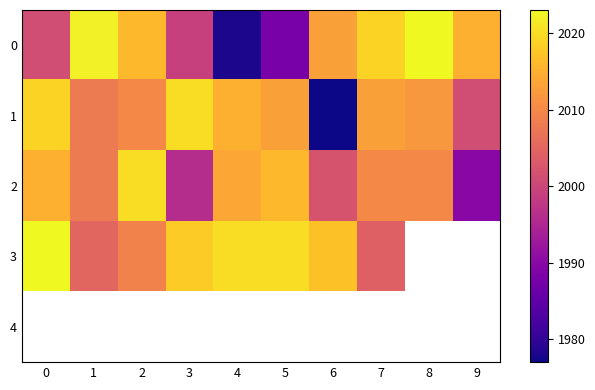

At how many categories does at least one series exceed 2014?

10